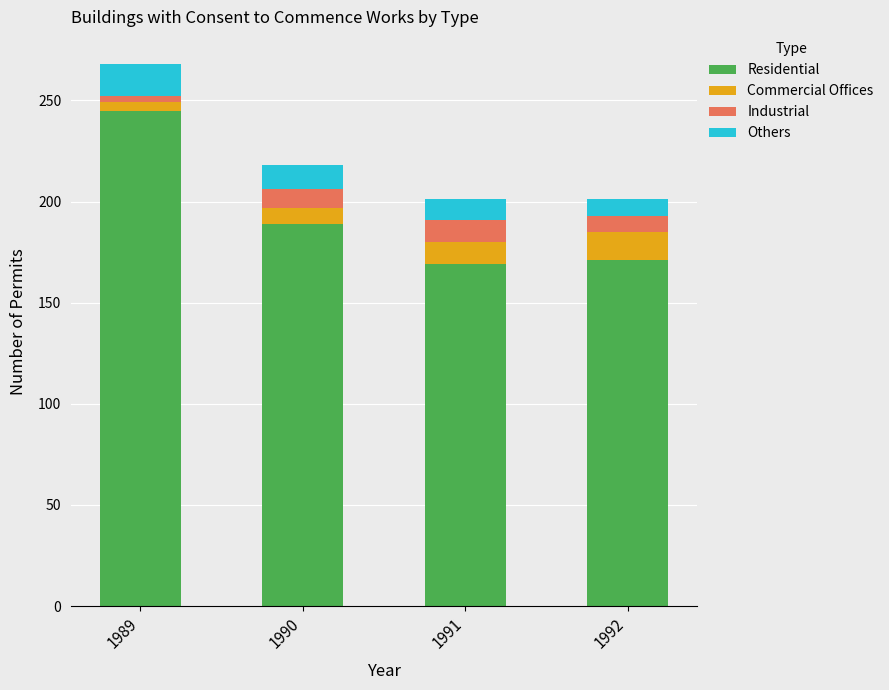

Is it true that Residential equals 245 at 1989?

True